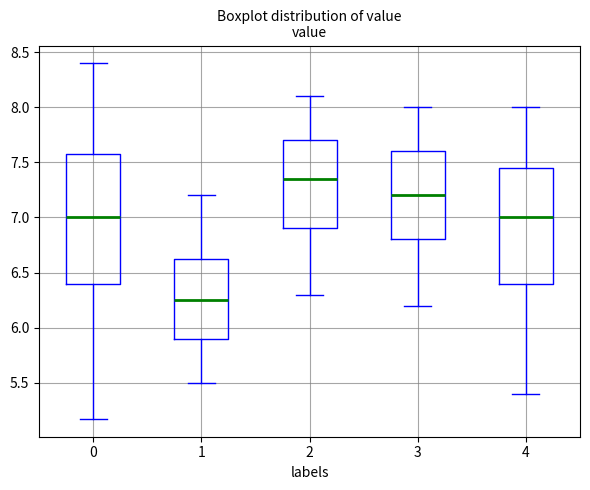

Reading left to right, transcribe this box plot: for each box, give where its median line is, the range the box spans, and where its two whiskers end, as read against the y-axis. The values are not printed on the chart, so give them approximately, as read against the axis.

0: median 7.00, box 6.40 to 7.60, whiskers 5.15 to 8.40
1: median 6.25, box 5.90 to 6.65, whiskers 5.50 to 7.20
2: median 7.35, box 6.90 to 7.70, whiskers 6.30 to 8.10
3: median 7.20, box 6.80 to 7.60, whiskers 6.20 to 8.00
4: median 7.00, box 6.40 to 7.45, whiskers 5.40 to 8.00